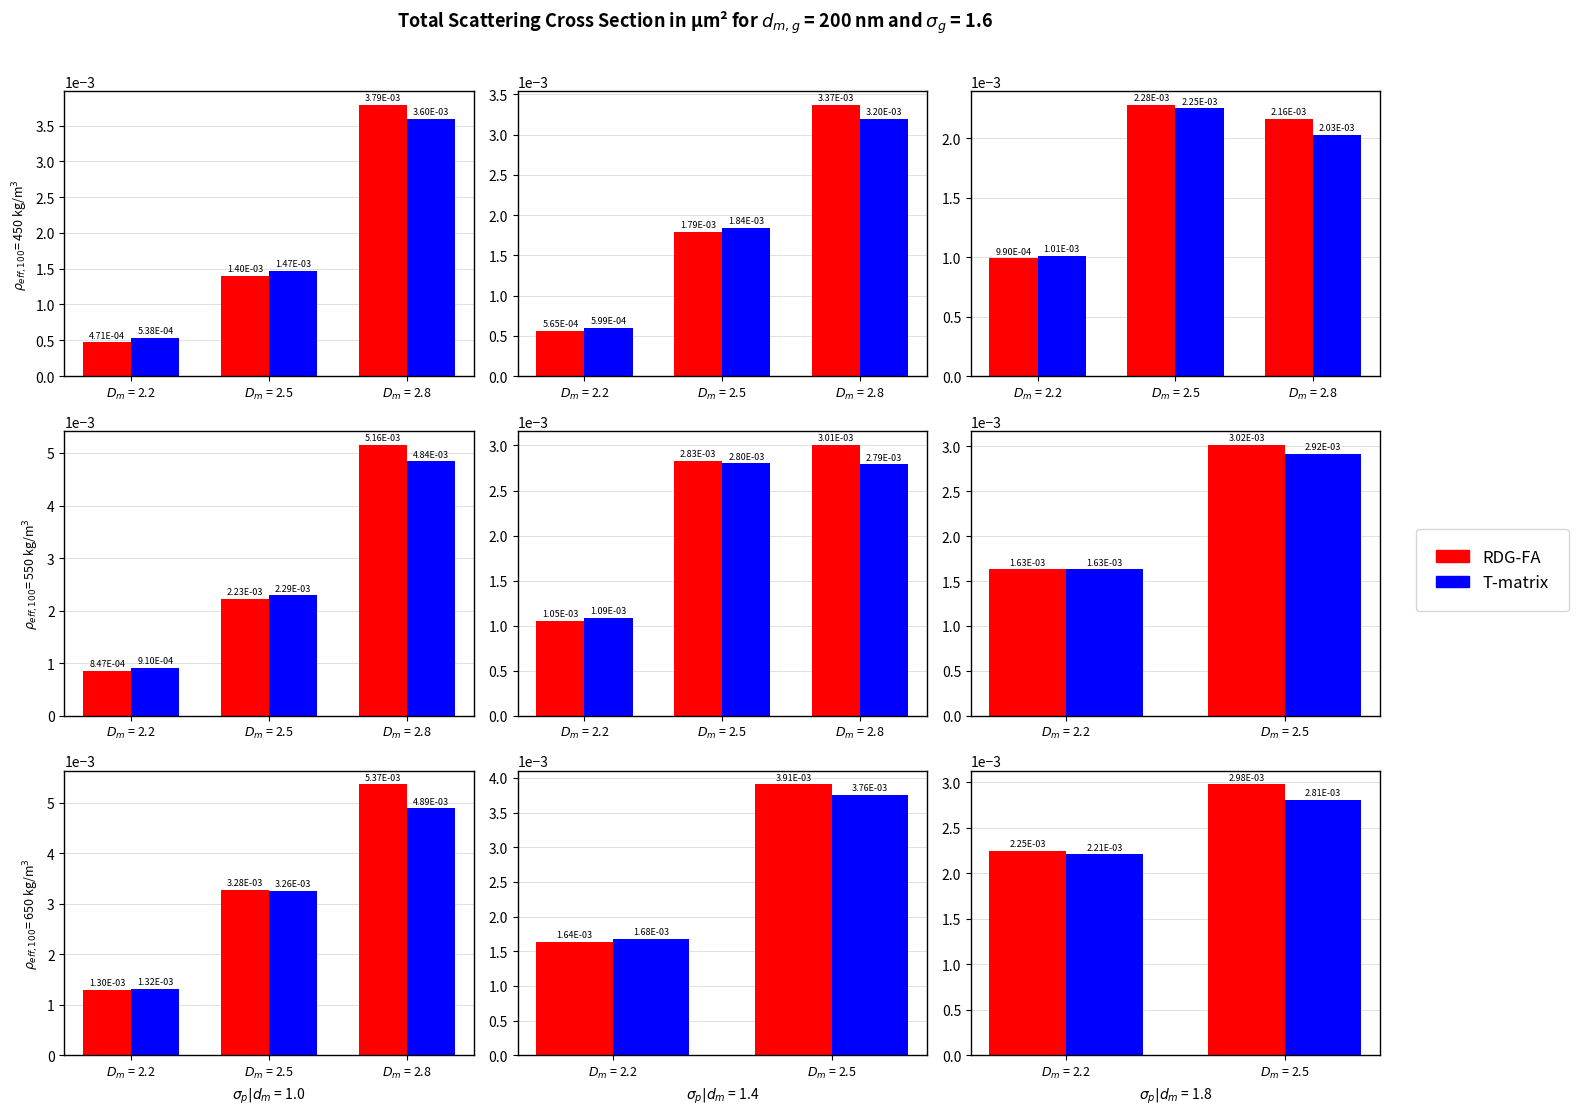

At $D_m$ = 2.2, list the series in order from smallest to largest.

T-matrix, RDG-FA